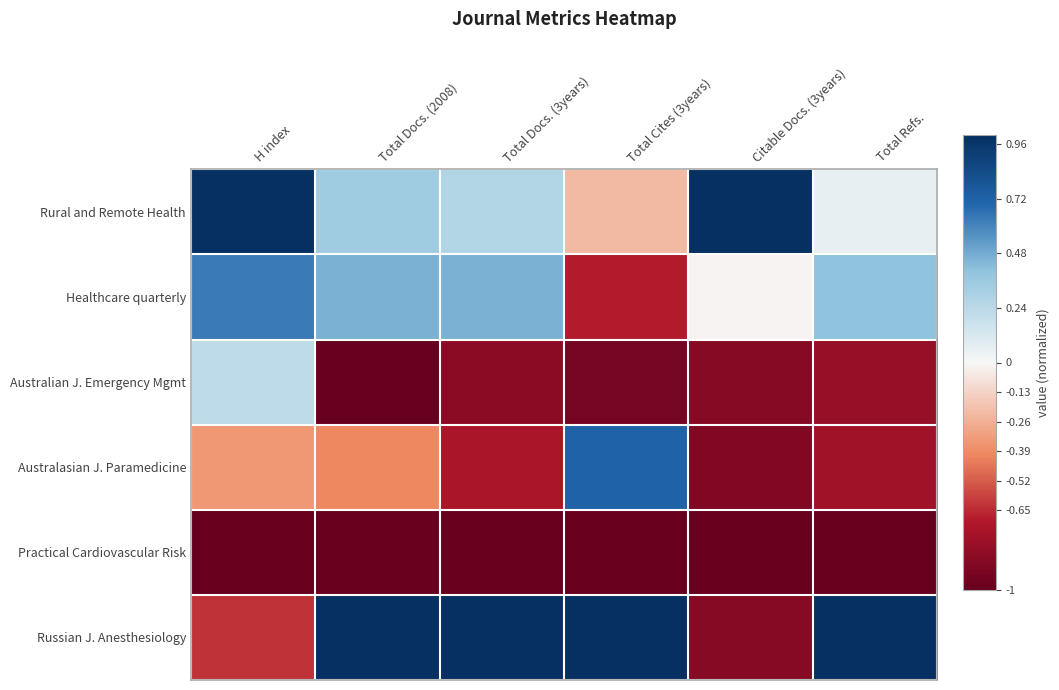

At which category is the sum across all series the highest?

H index